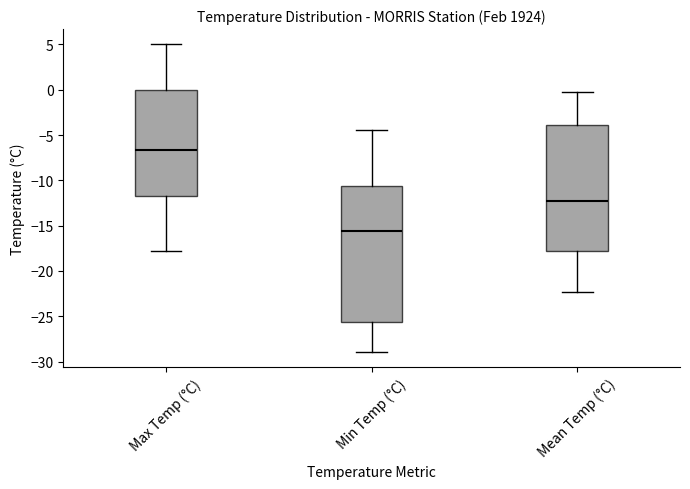

Which box is the tallest, from its lower edge to its upper edge?

Min Temp (°C)